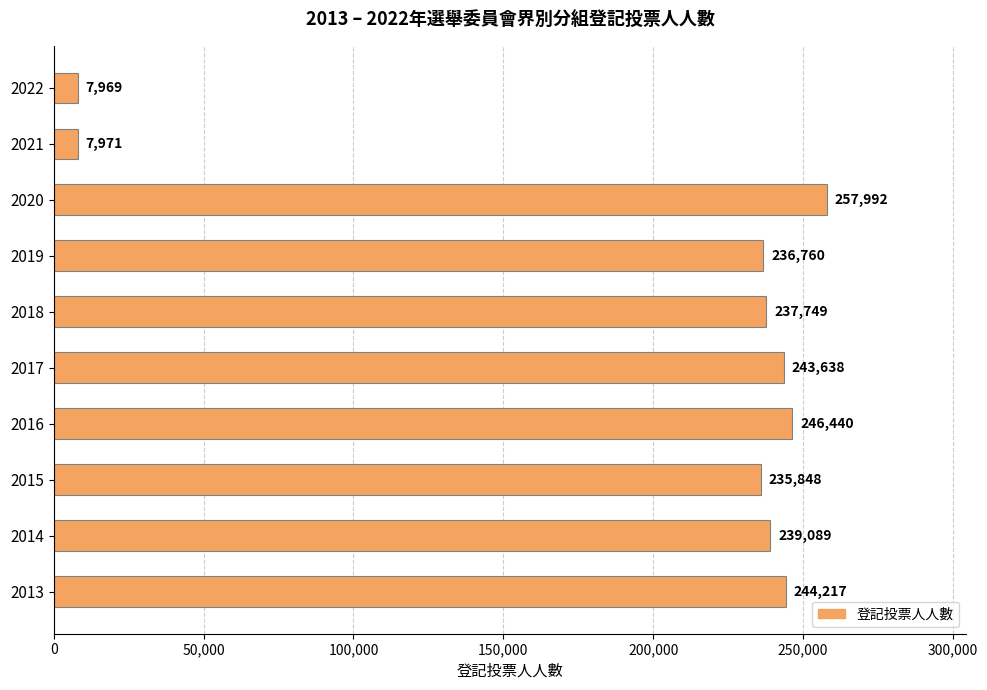

The chart shows a value of 160676 at 2019. True or false?

False